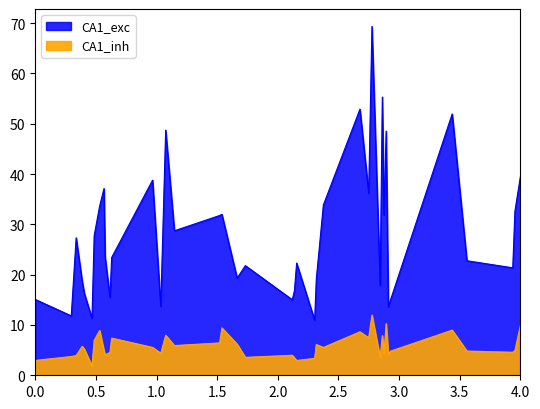

What is the value of the CA1_exc point at the 29th from the left?

69.3